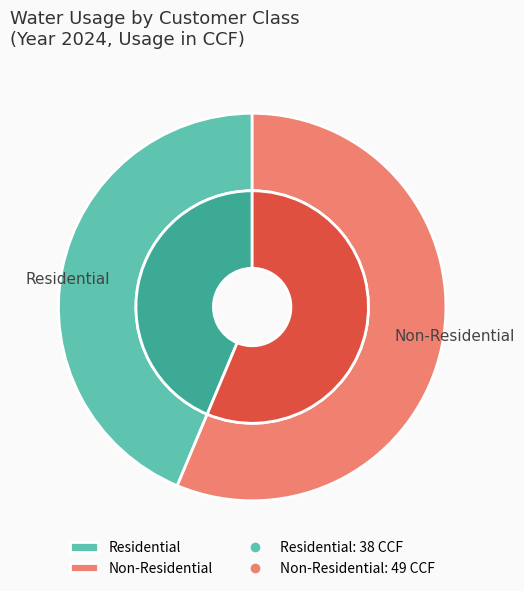

Count the number of slices in the pie.

2